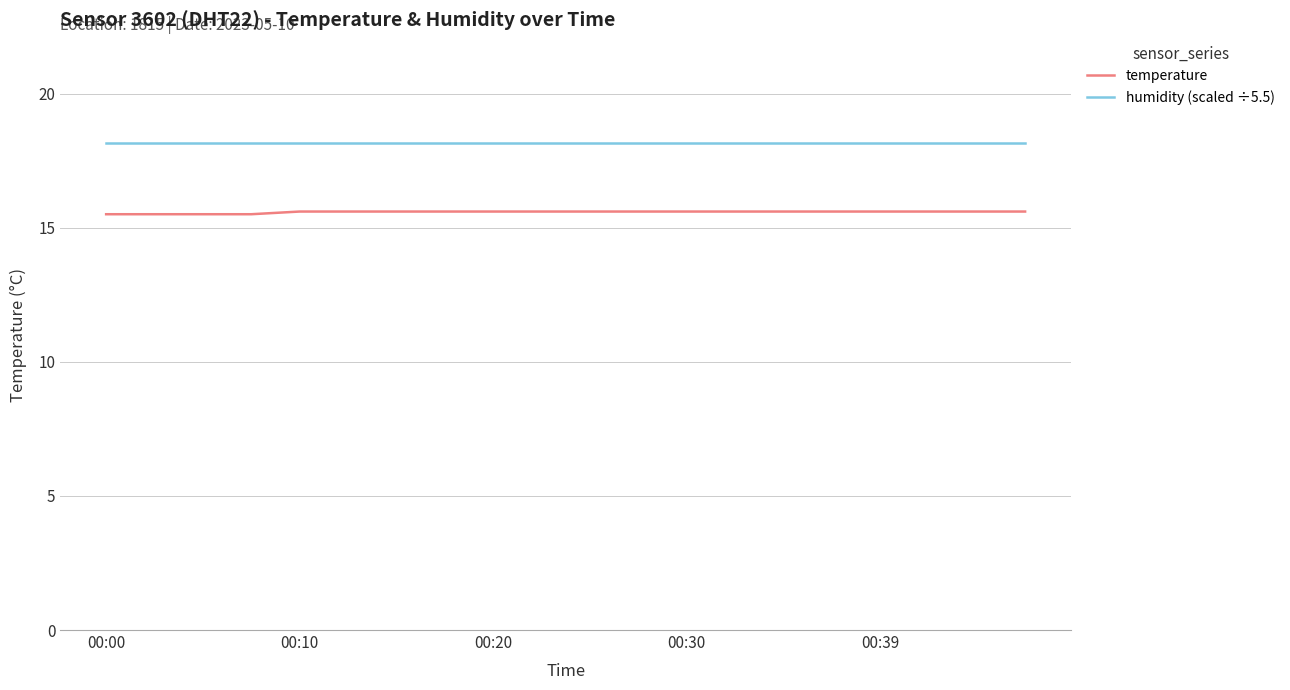

Which series has the largest total across all categories?

humidity (scaled ÷5.5)